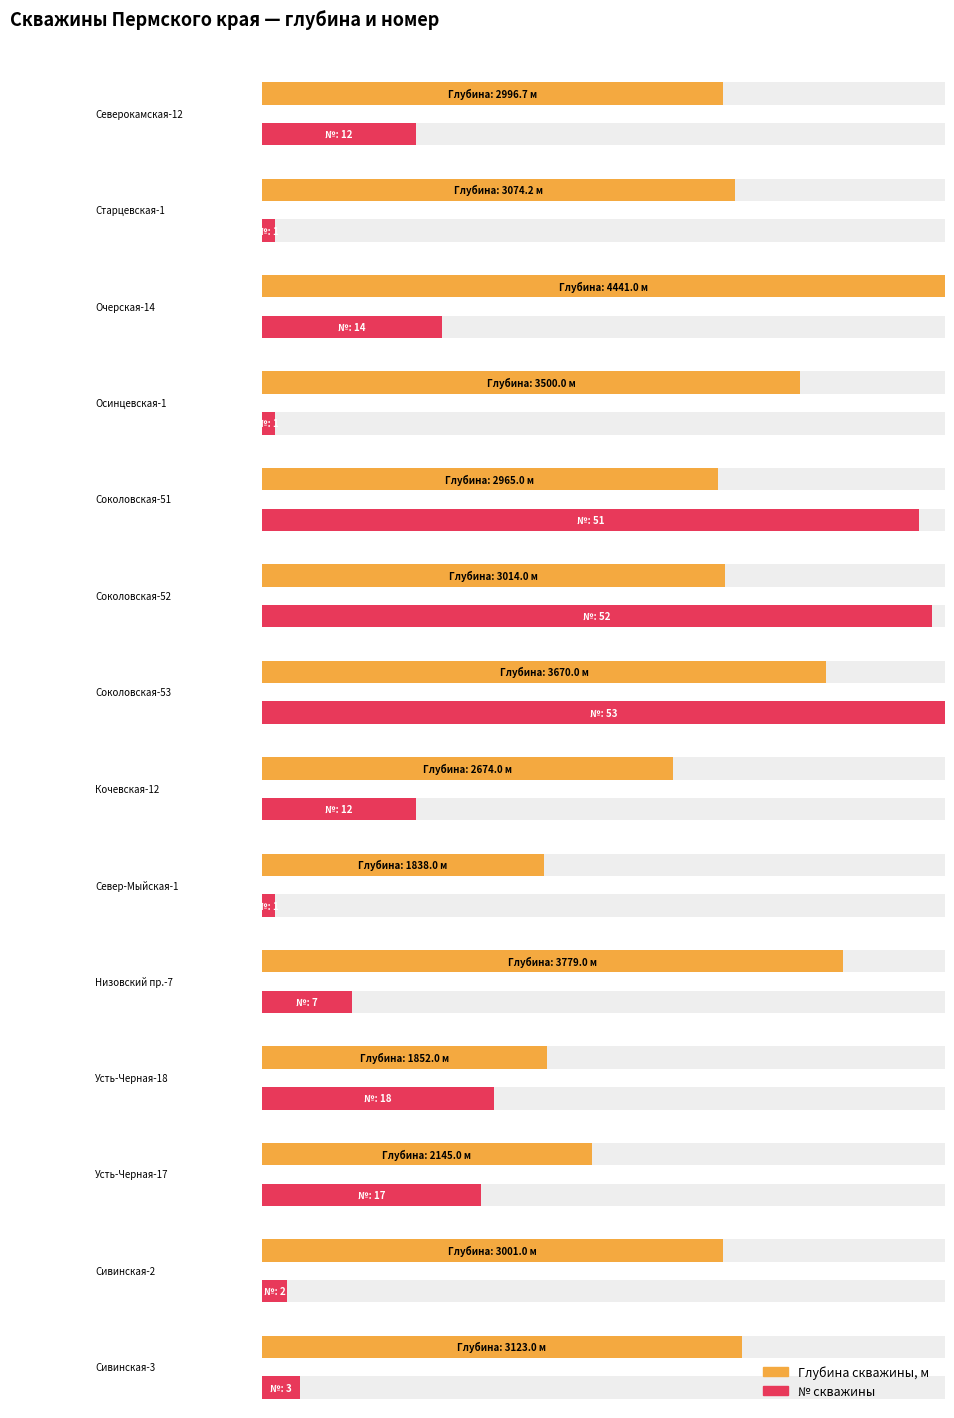

Where does the № скважины series first go above 12?

Очерская-14